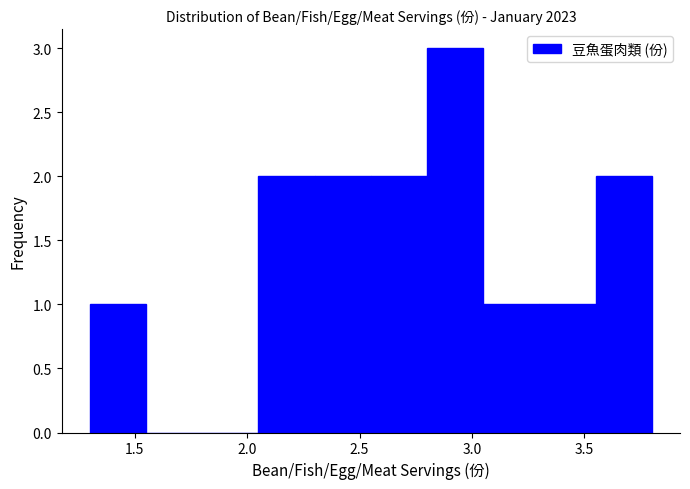

Reading left to right, list every bar in this chart as the range it spans on the x-axis followed by its height. The values are not printed on the chart, so give them approximately, as read against the axis.

1.30 to 1.55: 1
1.55 to 1.80: 0
1.80 to 2.05: 0
2.05 to 2.30: 2
2.30 to 2.55: 2
2.55 to 2.80: 2
2.80 to 3.05: 3
3.05 to 3.30: 1
3.30 to 3.55: 1
3.55 to 3.80: 2